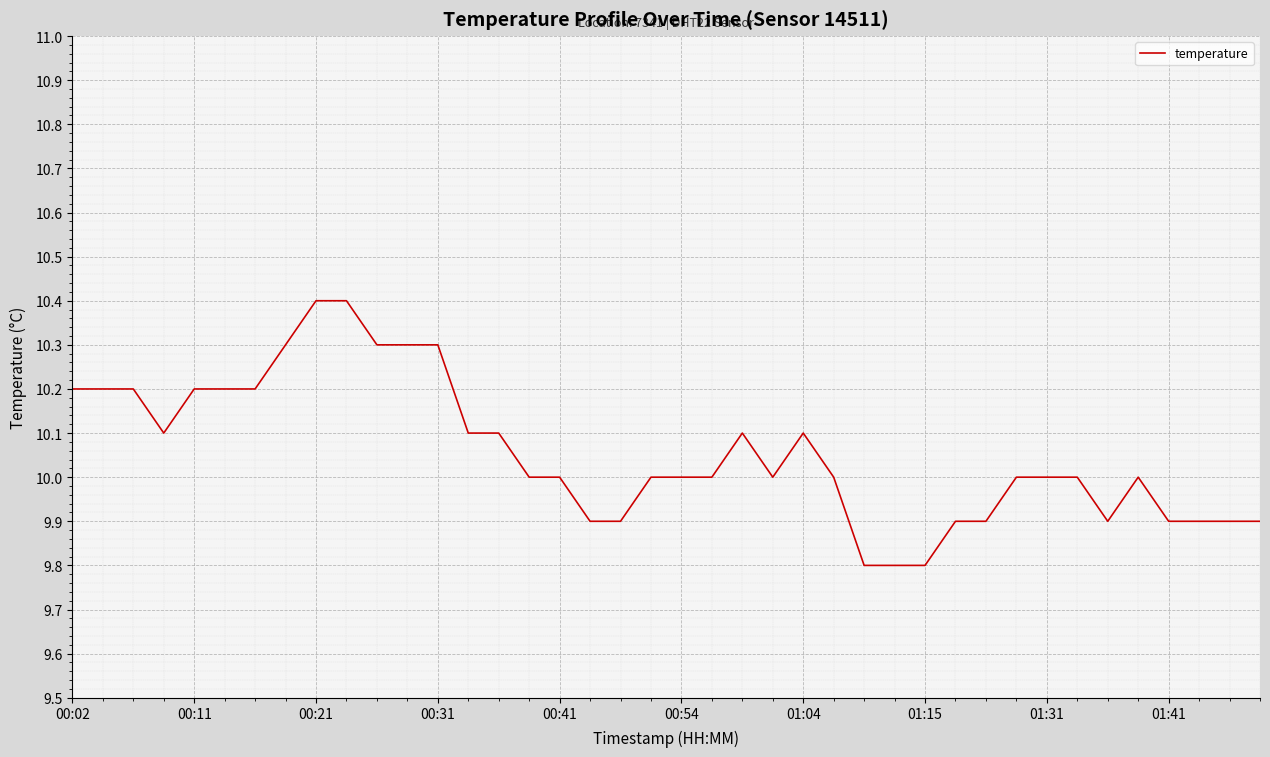

What is the sum of all values?

402.2